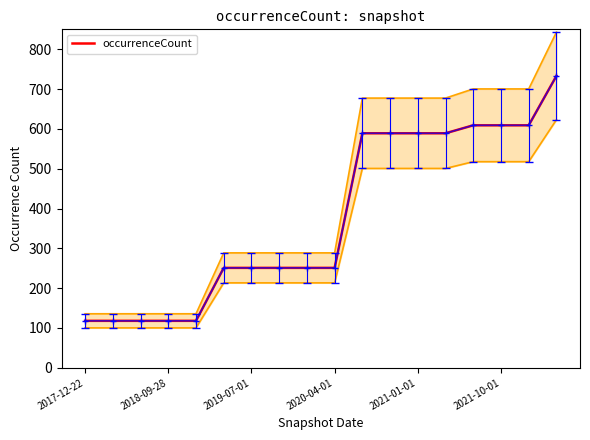

The value of occurrenceCount at 2017-12-22 is 118. True or false?

True